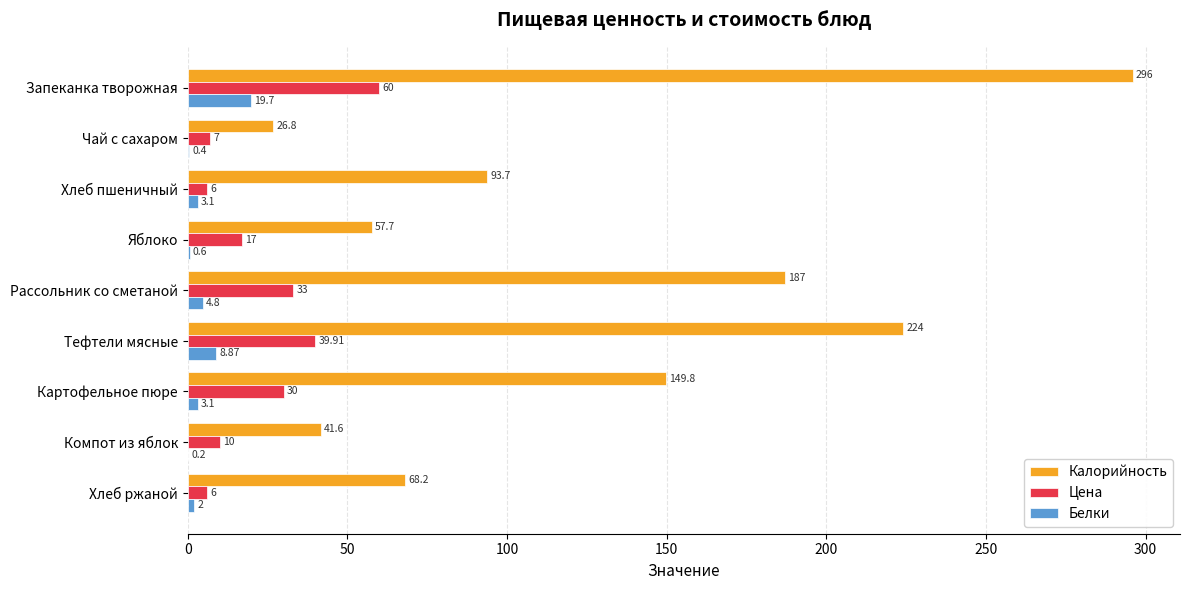

What is the sum of the Калорийность values at Запеканка творожная and Картофельное пюре?

445.8